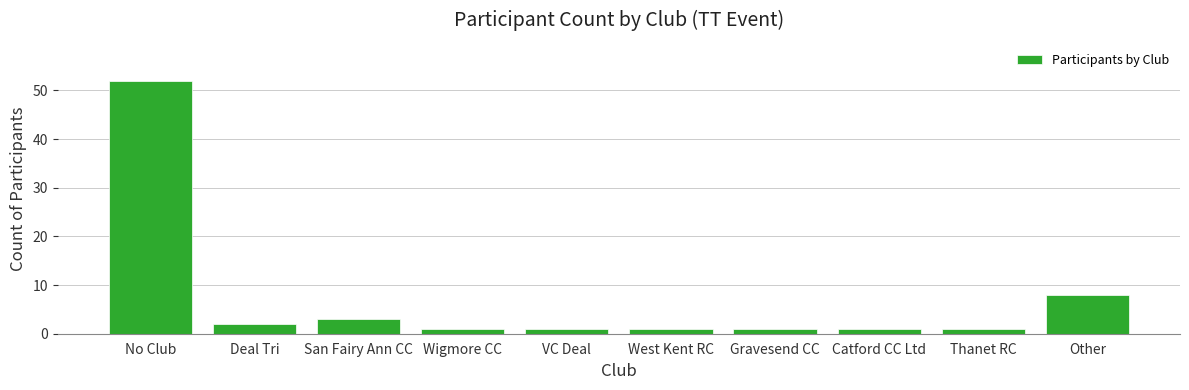

Reading right to left, transcribe all the data shown in this chart.

Other=8	Thanet RC=1	Catford CC Ltd=1	Gravesend CC=1	West Kent RC=1	VC Deal=1	Wigmore CC=1	San Fairy Ann CC=3	Deal Tri=2	No Club=52